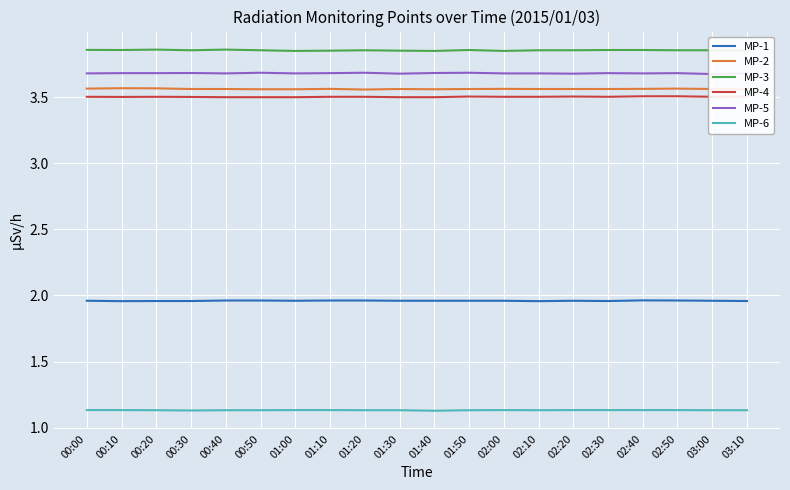

What value does the MP-4 series have at 00:10?

3.5